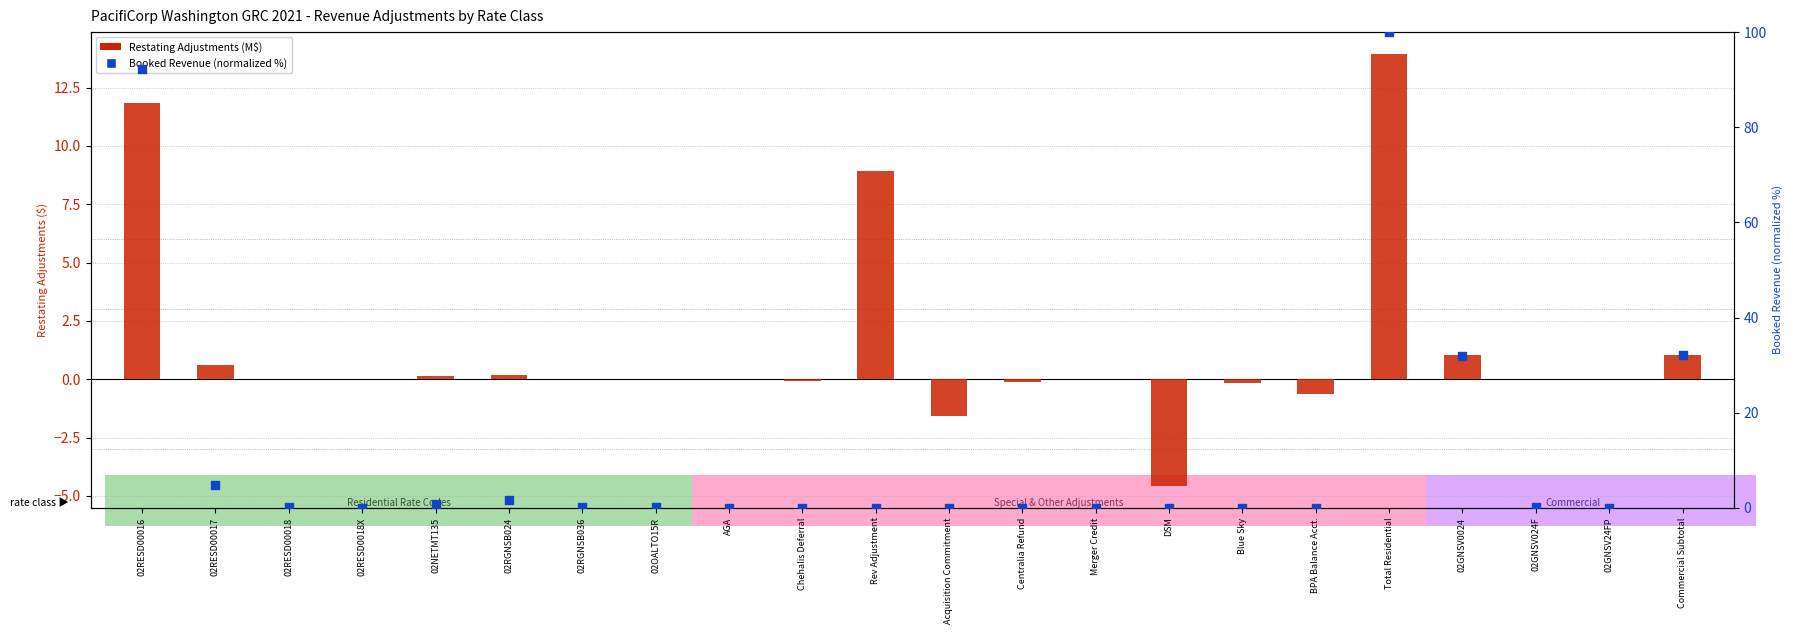

At which category is the sum across all series the highest?

Total Residential